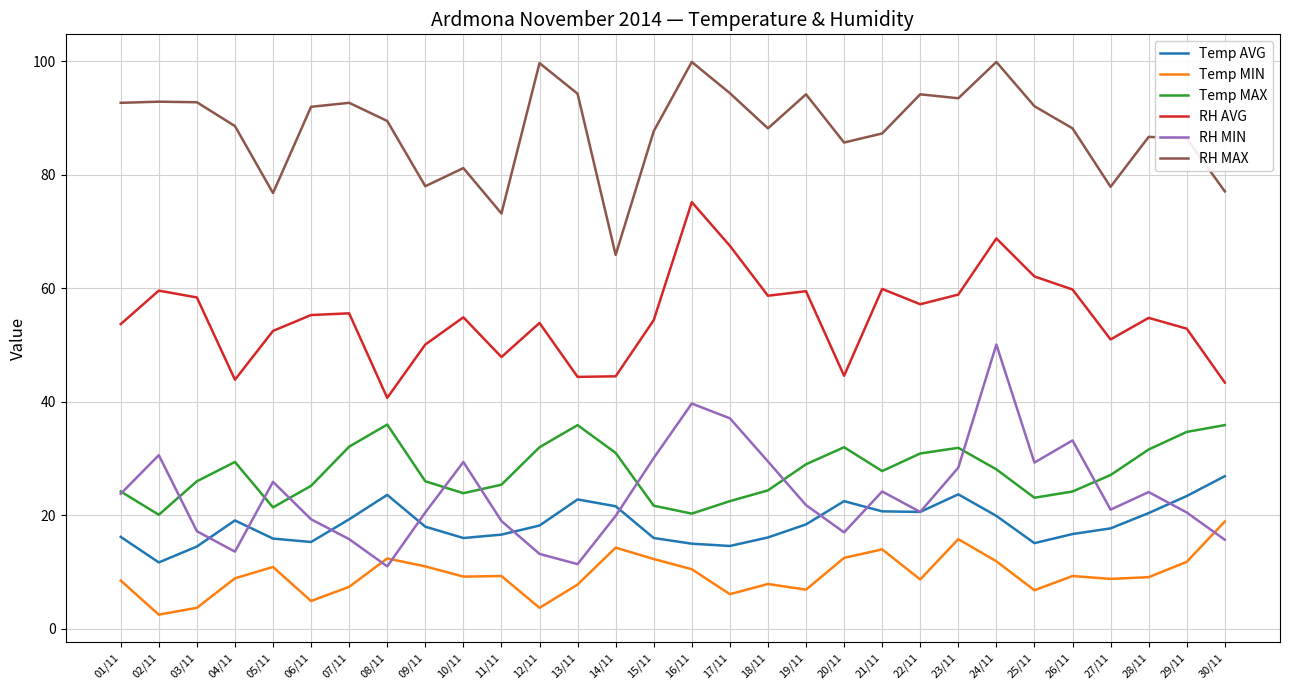

How many lines are shown in the chart?

6